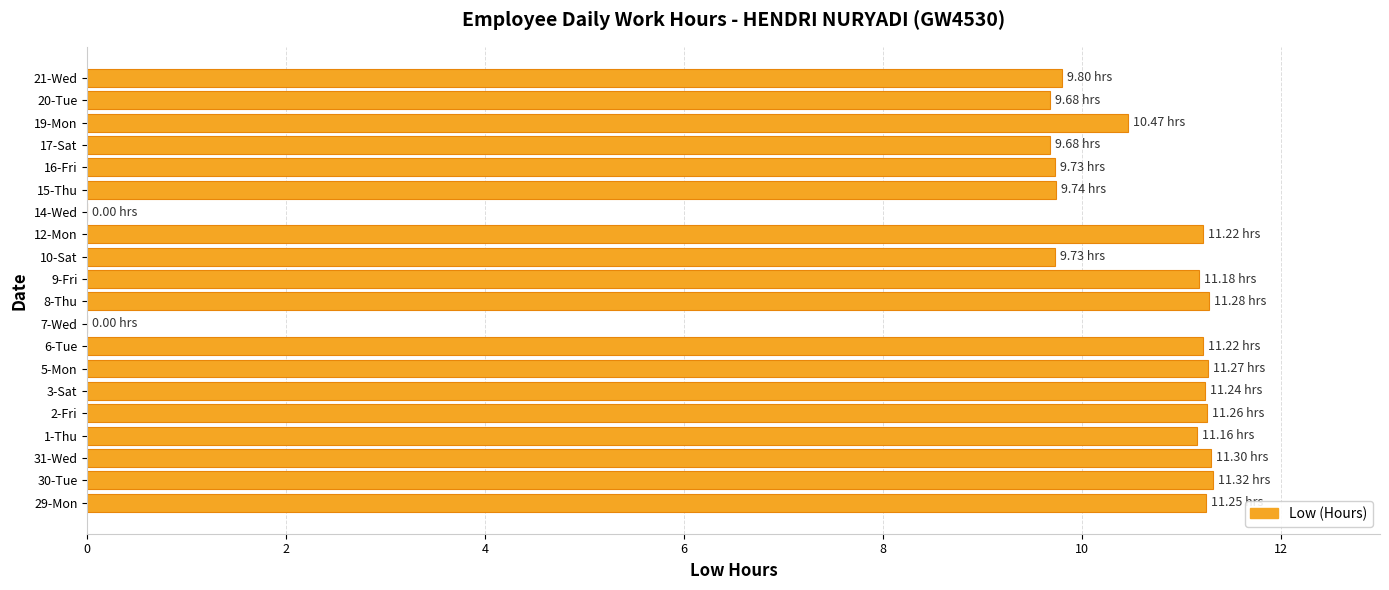

How many distinct data groups are displayed?

1